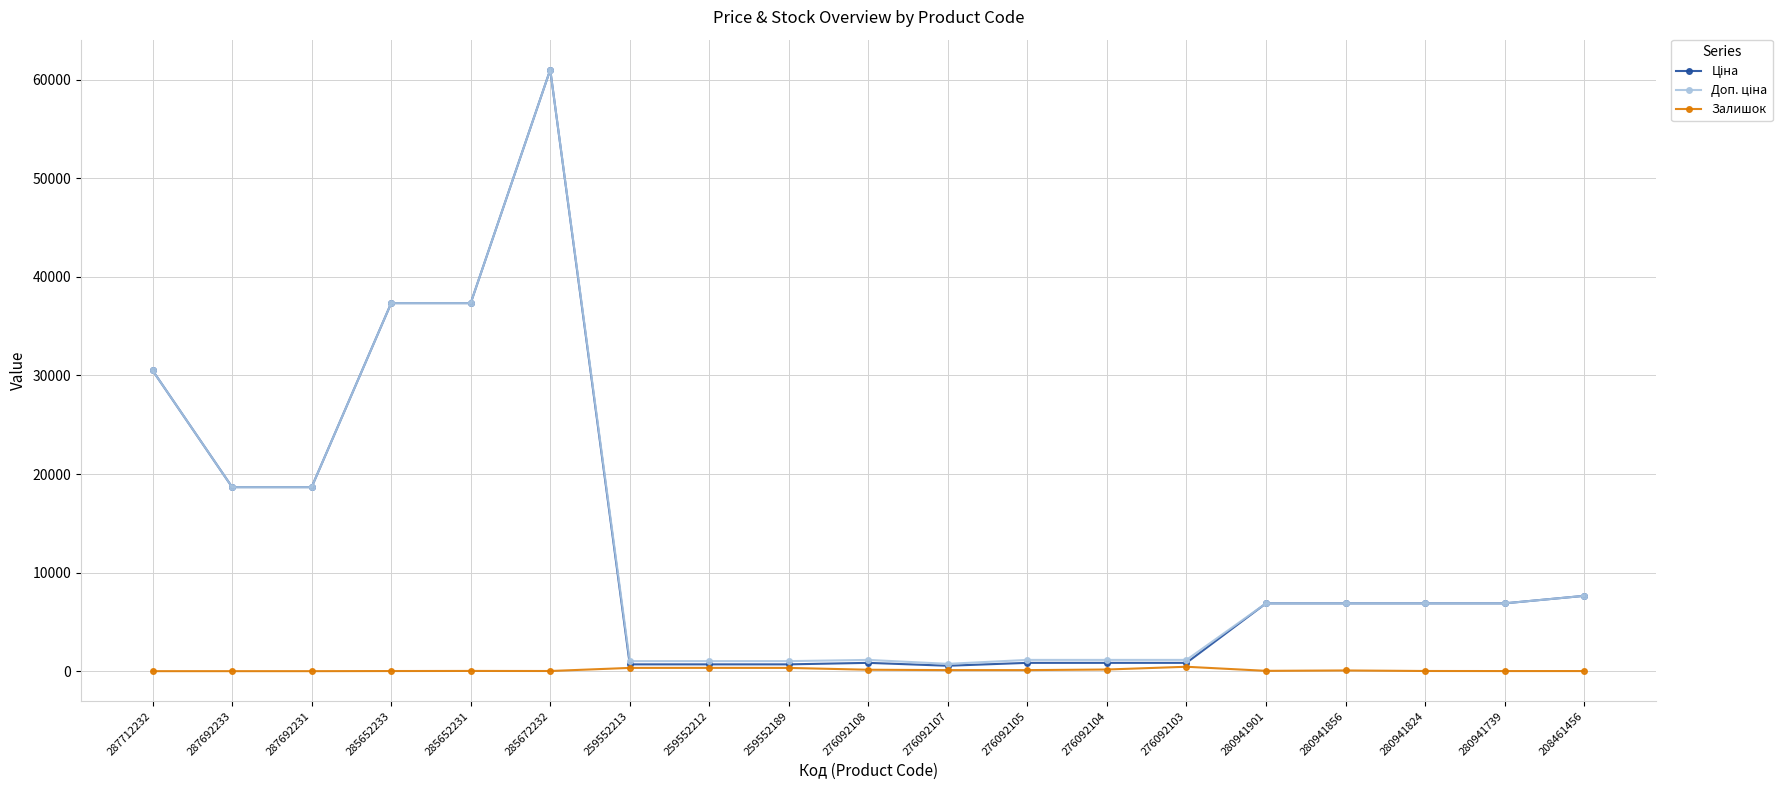

True or false: Залишок has more than 1 interior local peaks.

True